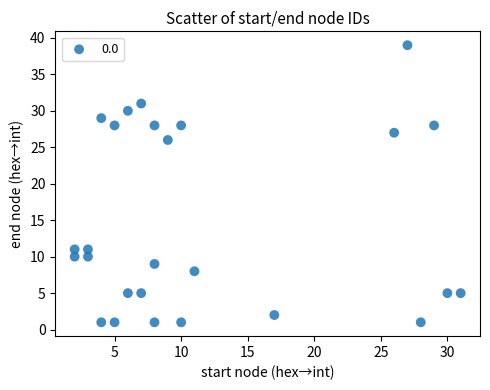

What is the range of X values (max minus min)?

29